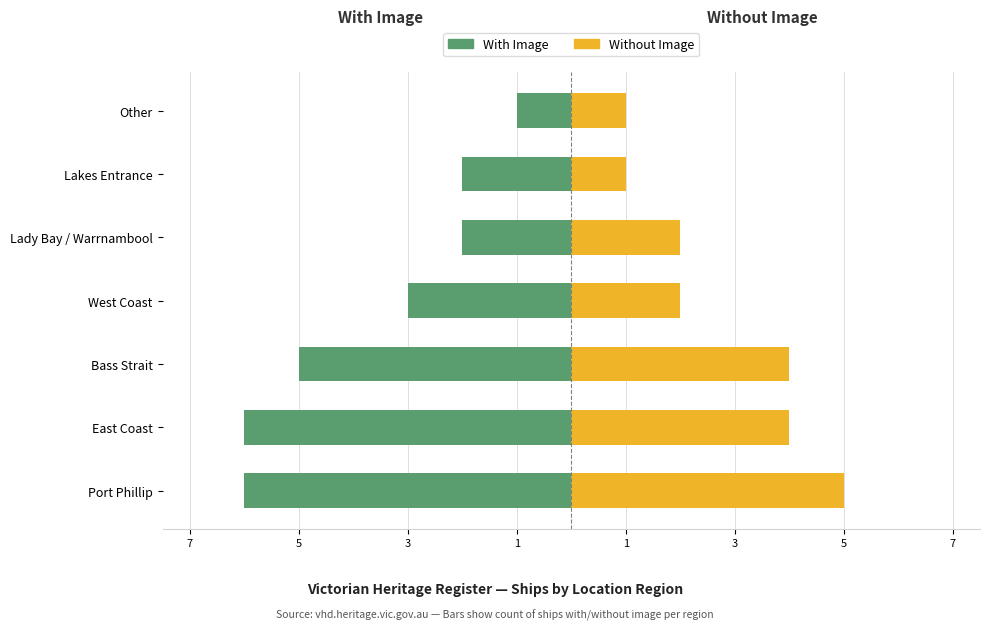

What are all the series names shown in the legend?

With Image, Without Image